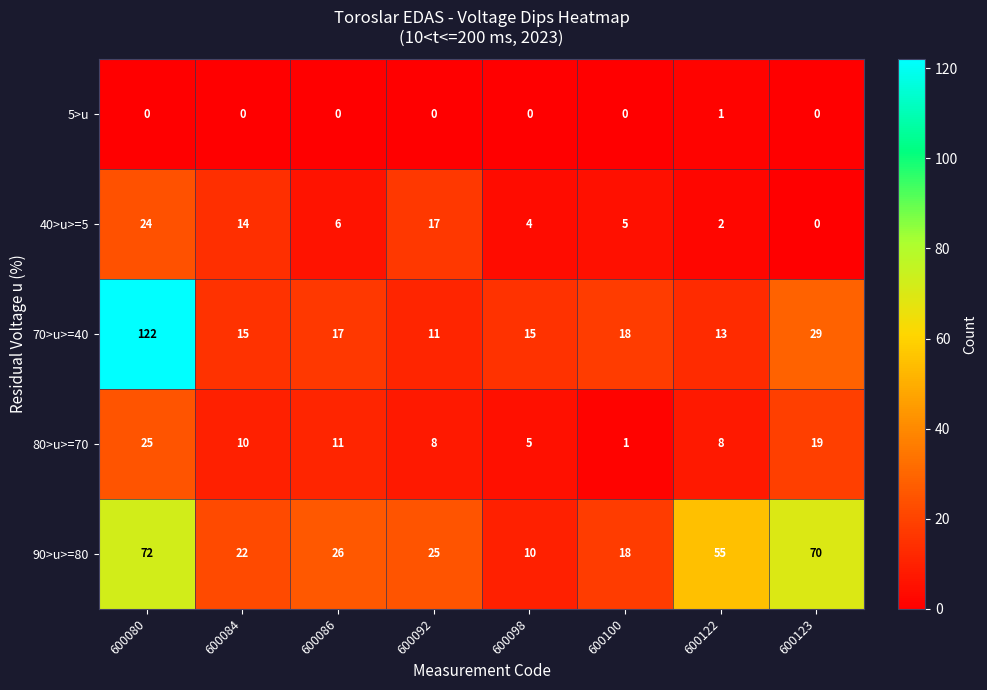

The 80>u>=70 series shows 19 at 600123. True or false?

True